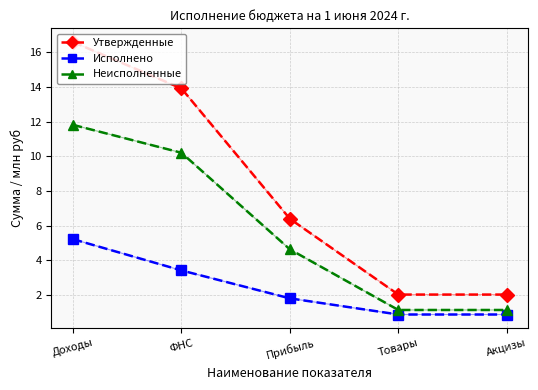

True or false: Неисполненные and Утвержденные intersect in this chart.

False